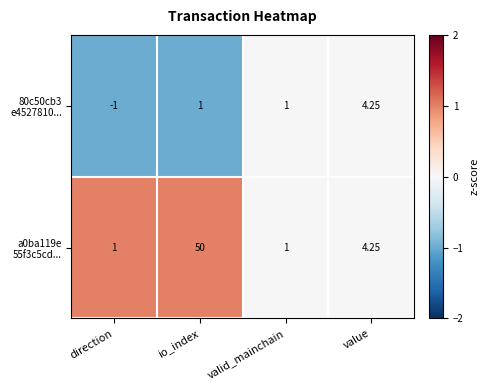

At which category does the chart reach its peak across all series?

io_index